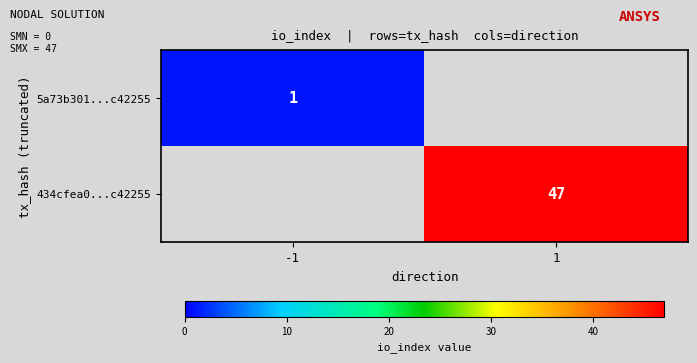

Is it true that 434cfea0...c42255 equals 84 at 1?

False